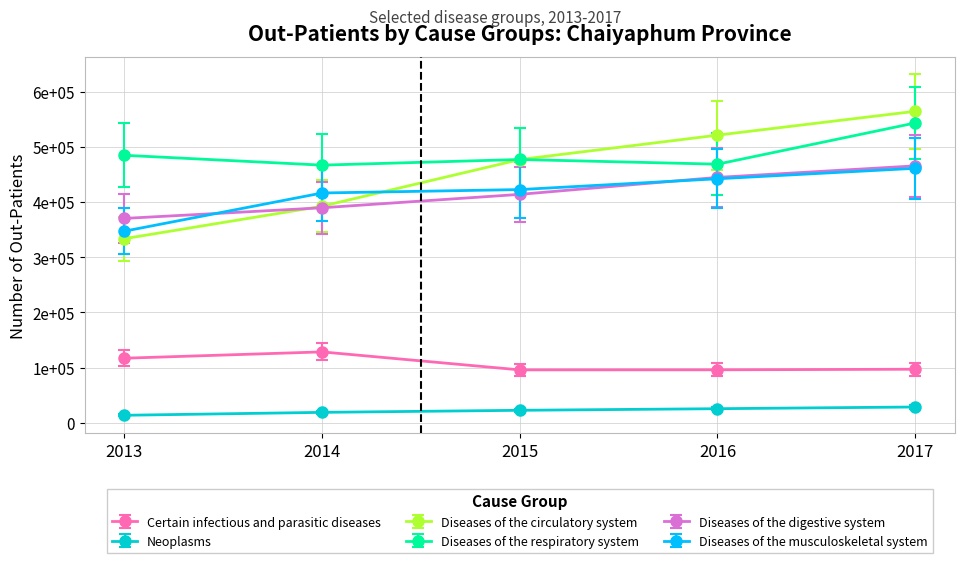

What is the value of the Diseases of the respiratory system point at the 3rd from the left?

476955.0